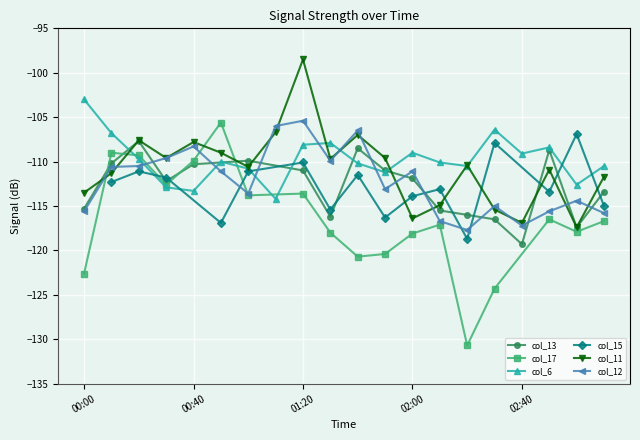

Between 2013/09/14 01:40 and 2013/09/14 00:30, which is larger?

2013/09/14 01:40